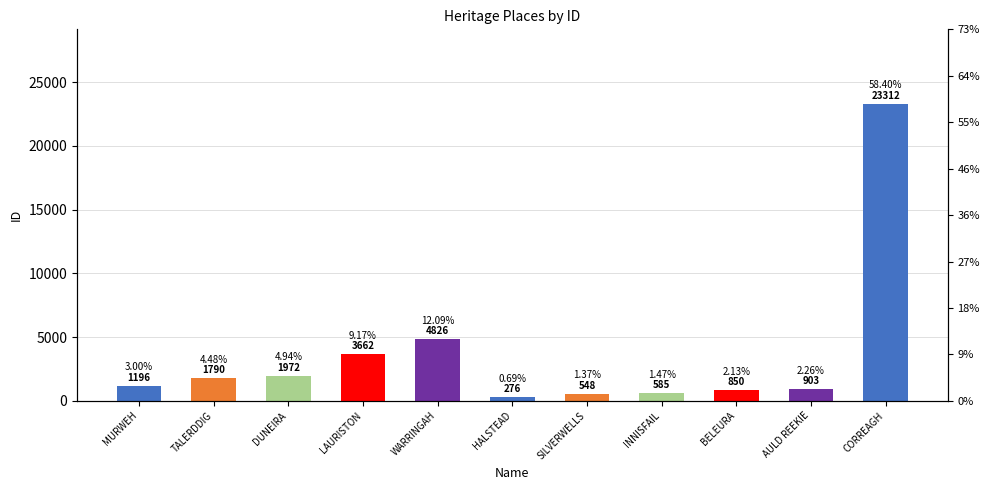

Approximately how many times larger is the value at HALSTEAD compared to LAURISTON?

0.1